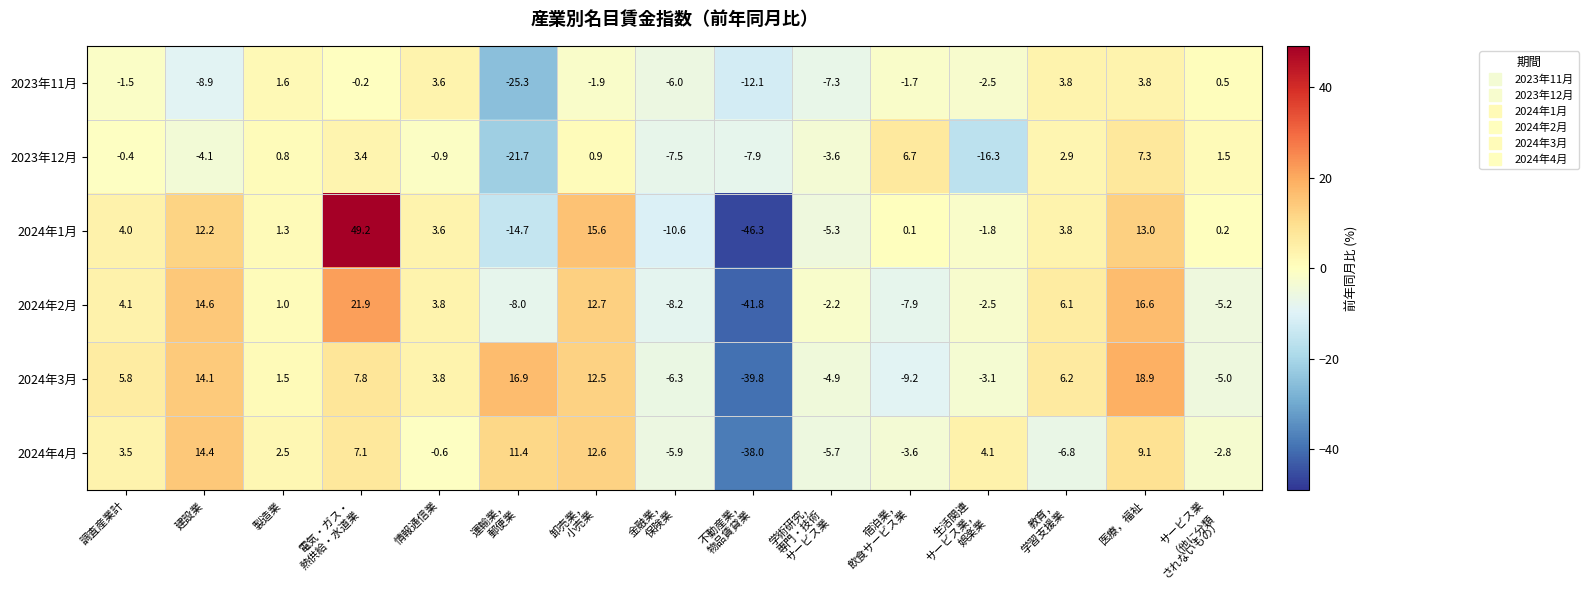

What is the average value of the 2024年2月 series?

0.3